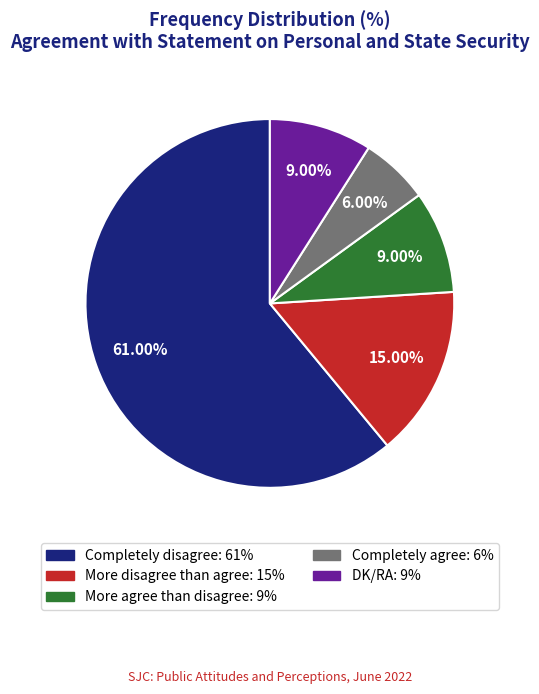

What is the majority slice?

Completely disagree